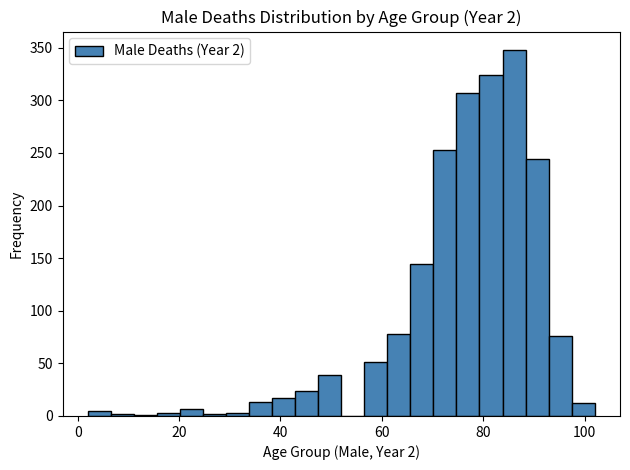

Read against the x-axis, roughly where is the centre of the tallest bar?

86